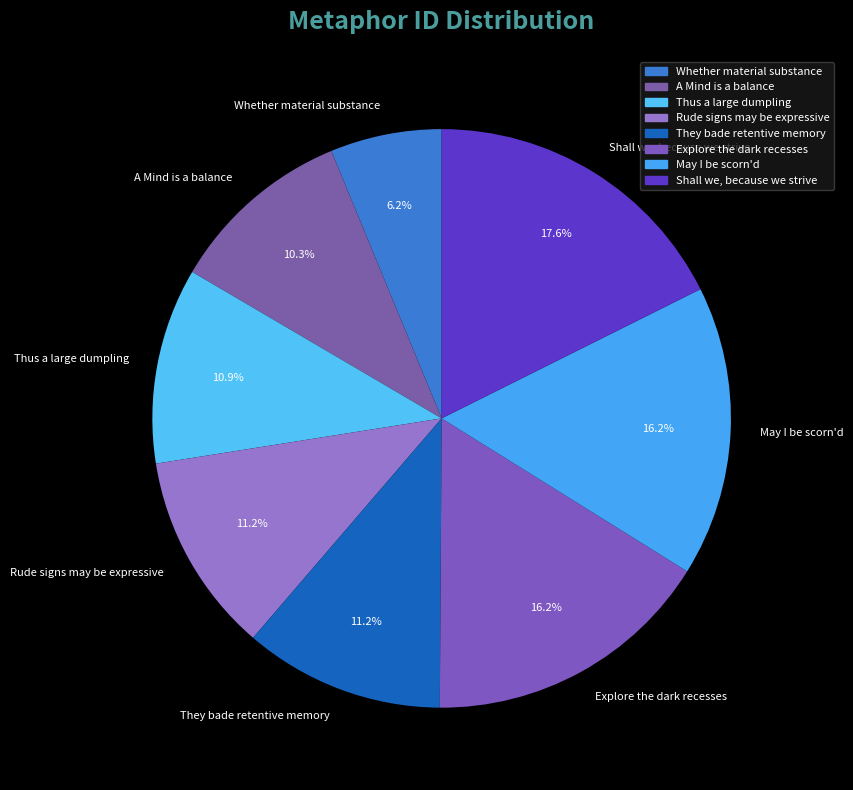

Which slice is the largest?

Shall we, because we strive